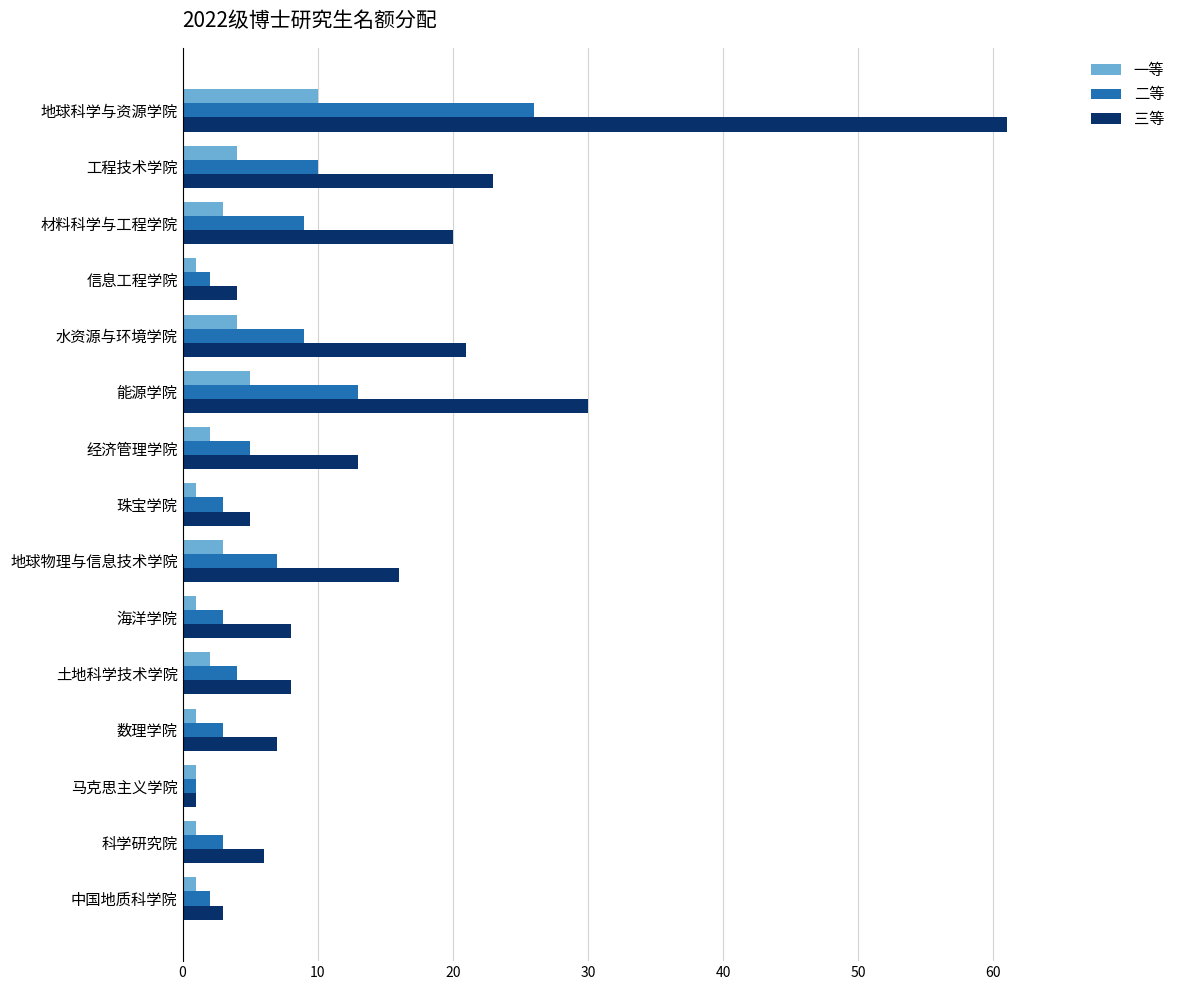

Rank the series by their maximum value, from lowest to highest.

一等, 二等, 三等